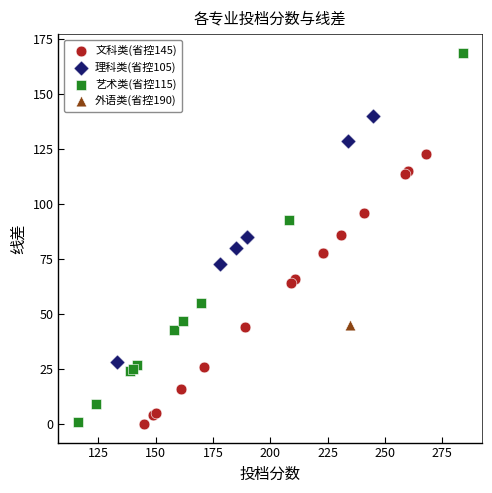

What are all the series names shown in the legend?

文科类(省控145), 理科类(省控105), 艺术类(省控115), 外语类(省控190)